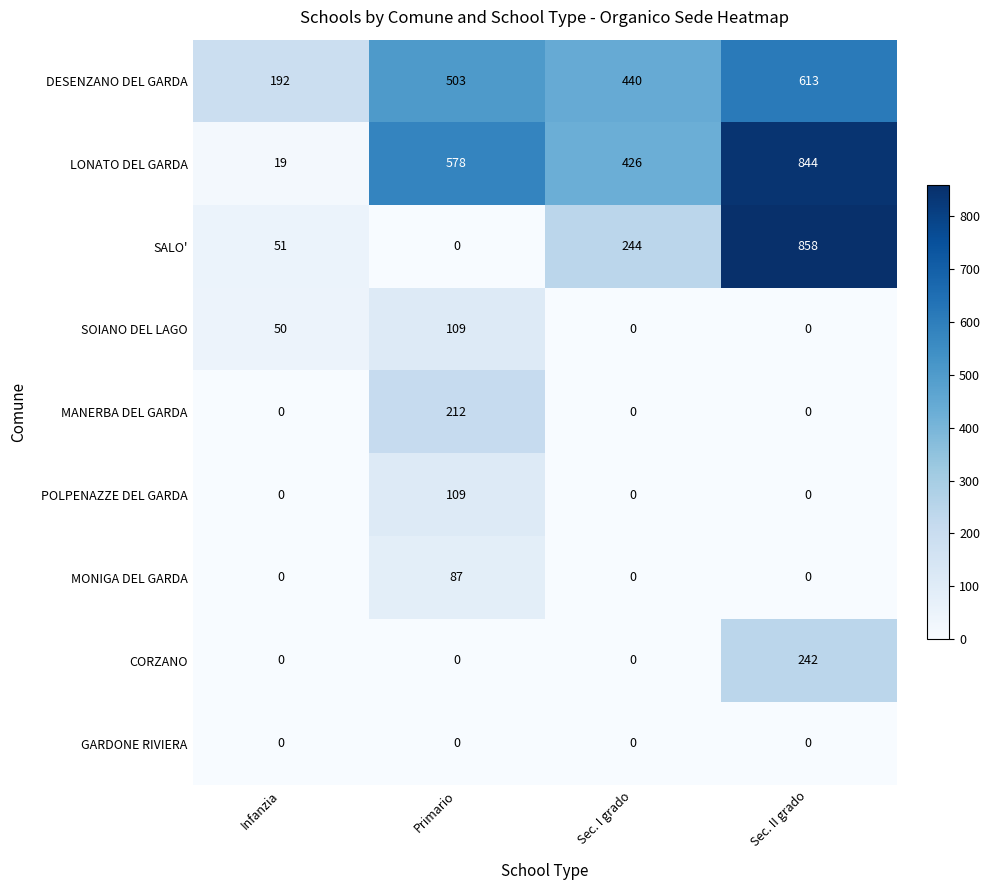

What is the difference between the maximum and minimum values in the LONATO DEL GARDA series?

825